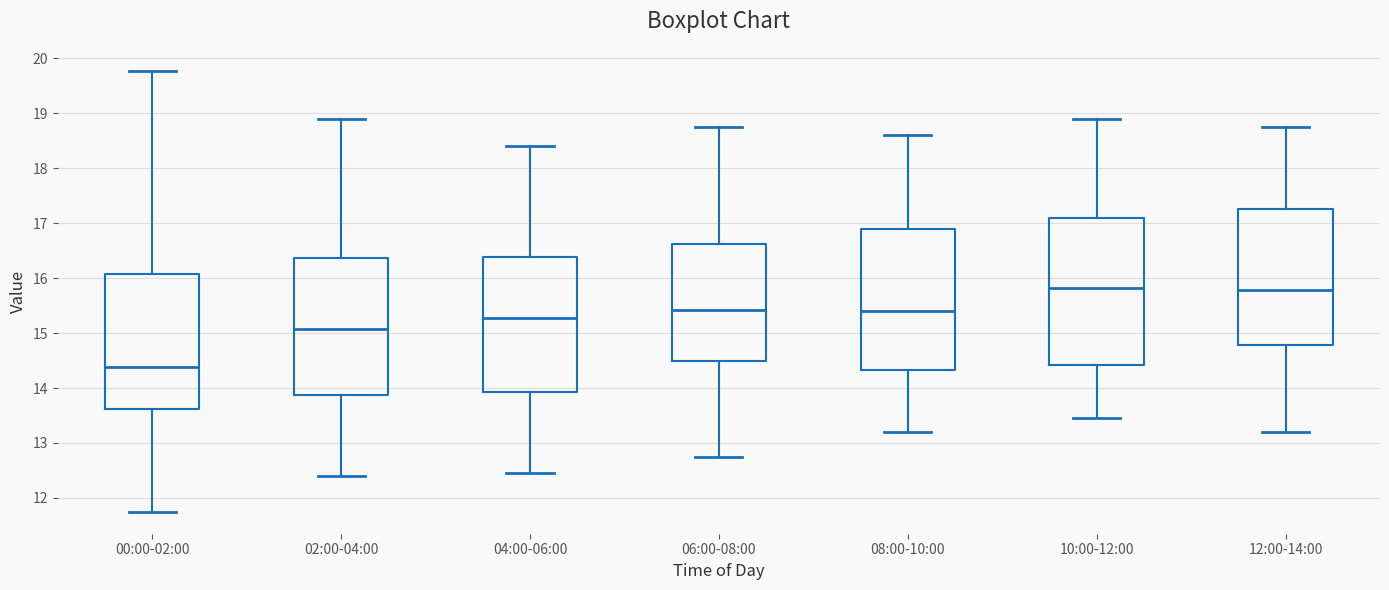

Which box's median line is the lowest?

00:00-02:00